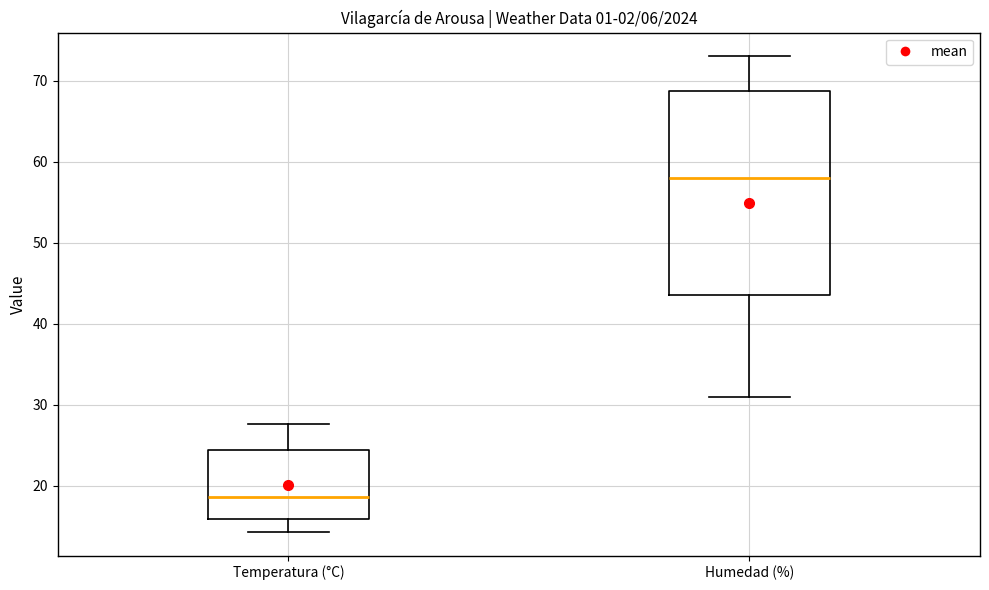

Which box's median line is the highest?

Humedad (%)